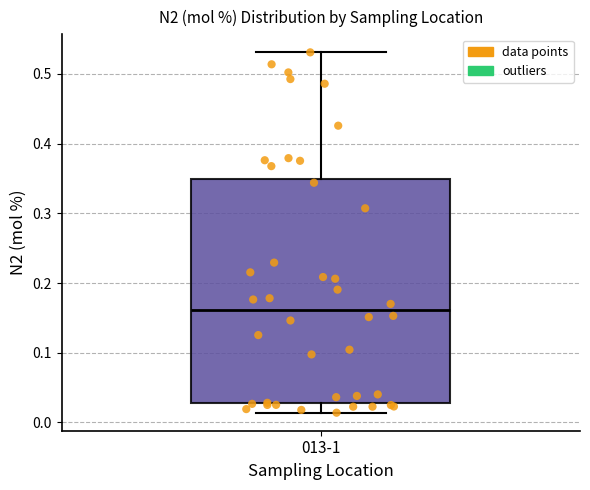

Where does the lower whisker of the box for 013-1 end on the y-axis? The values are not printed on the chart, so give them approximately, as read against the axis.

0.01